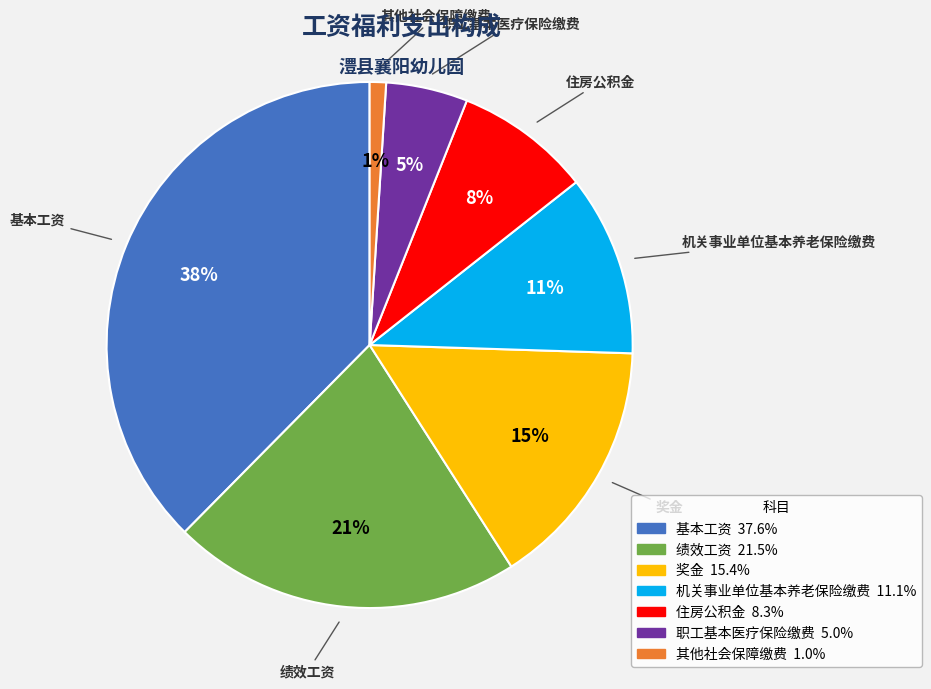

Which slice is the largest?

基本工资